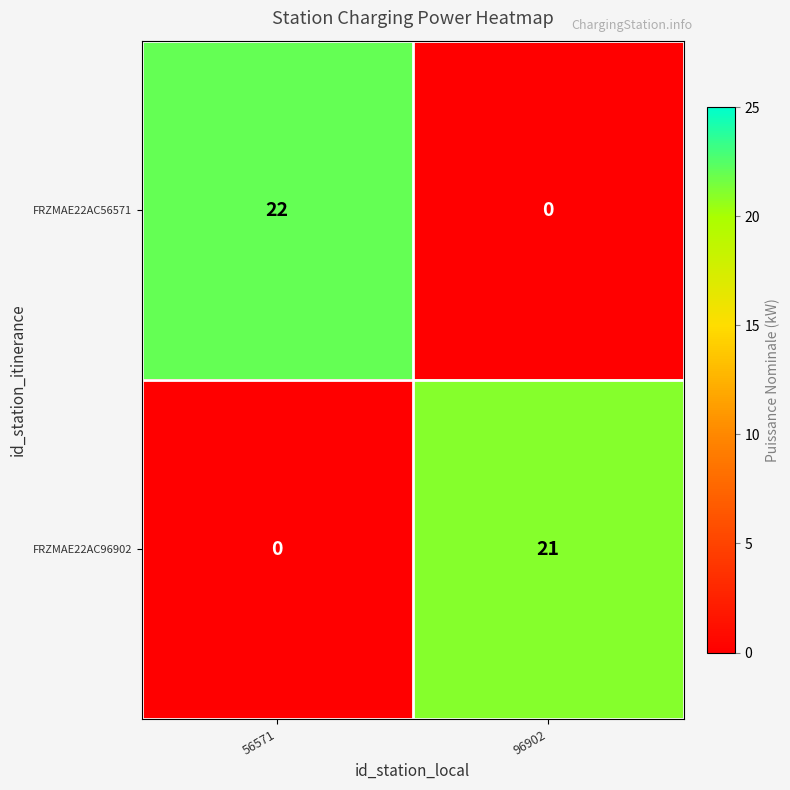

Is it true that FRZMAE22AC56571 equals 39 at 56571?

False